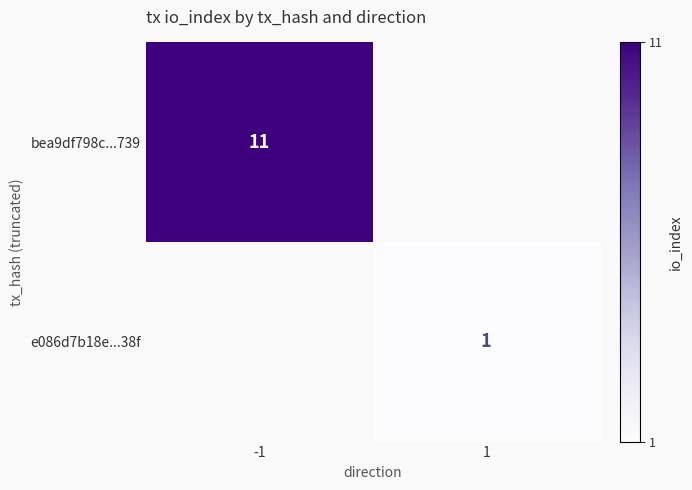

True or false: e086d7b18e...38f has a value of 1 at 1.

True